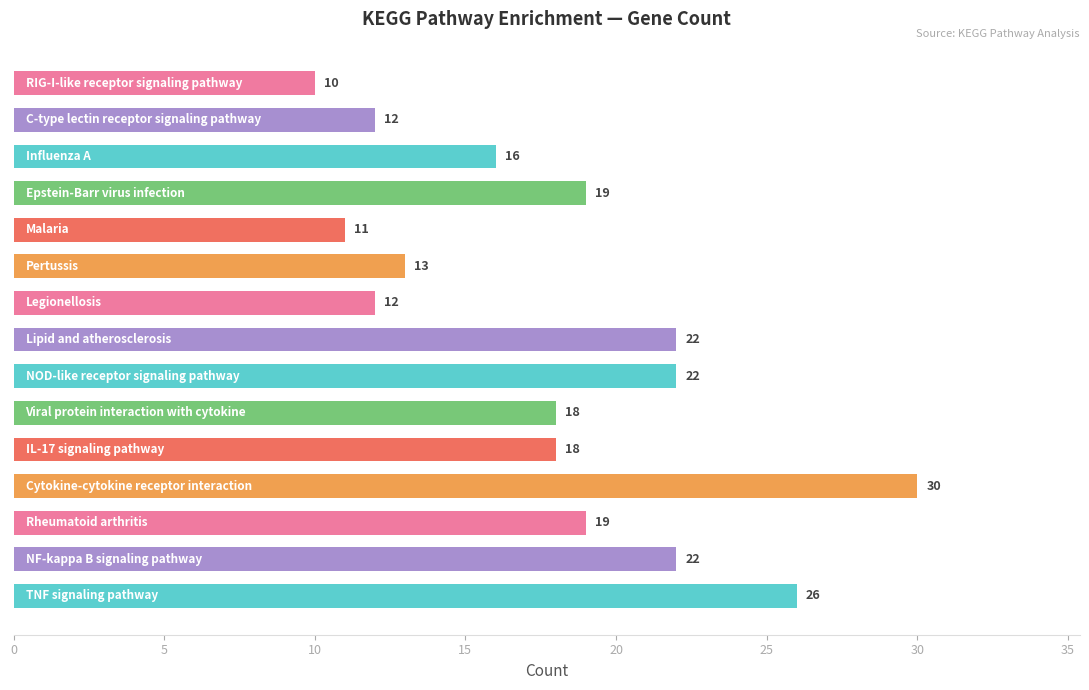

What is the greatest value displayed?

30